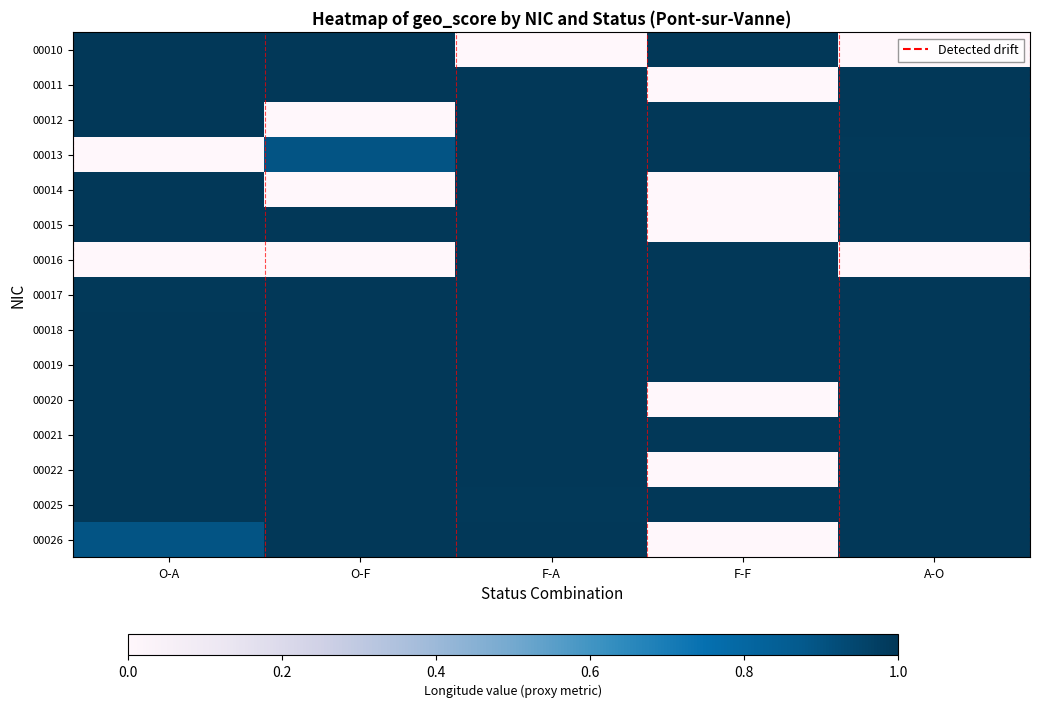

At which category is the sum across all series the highest?

F-A